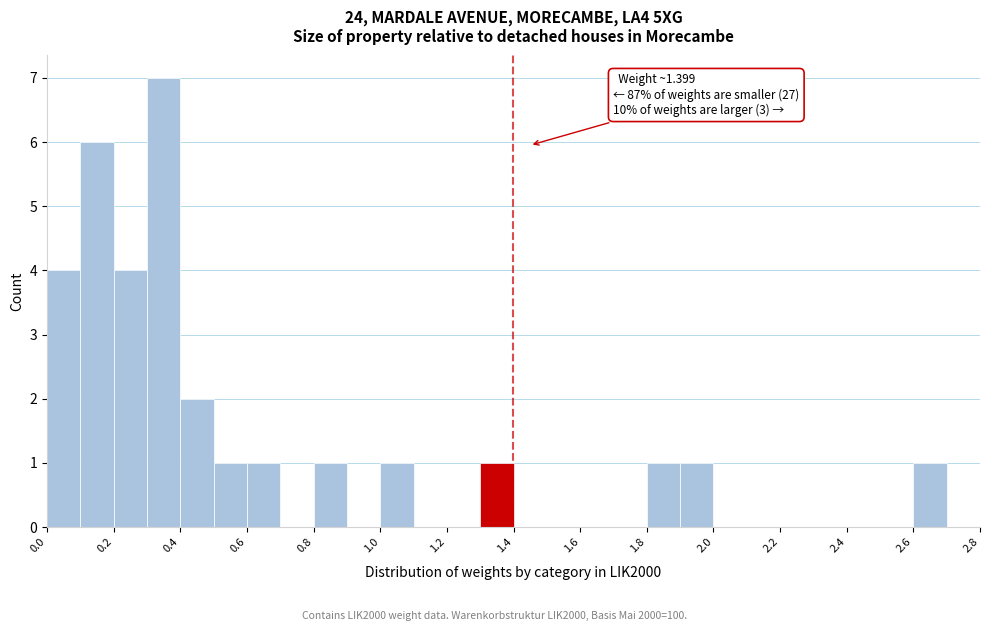

Over which range of the x-axis is the bar tallest?

0.3 to 0.4